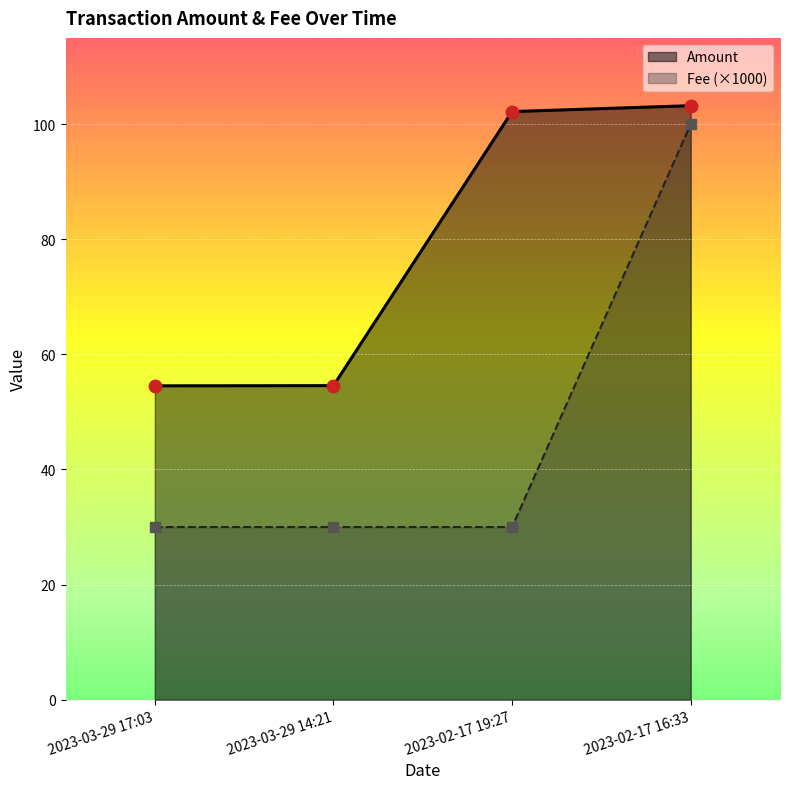

What is the maximum value shown in the chart?

103.2